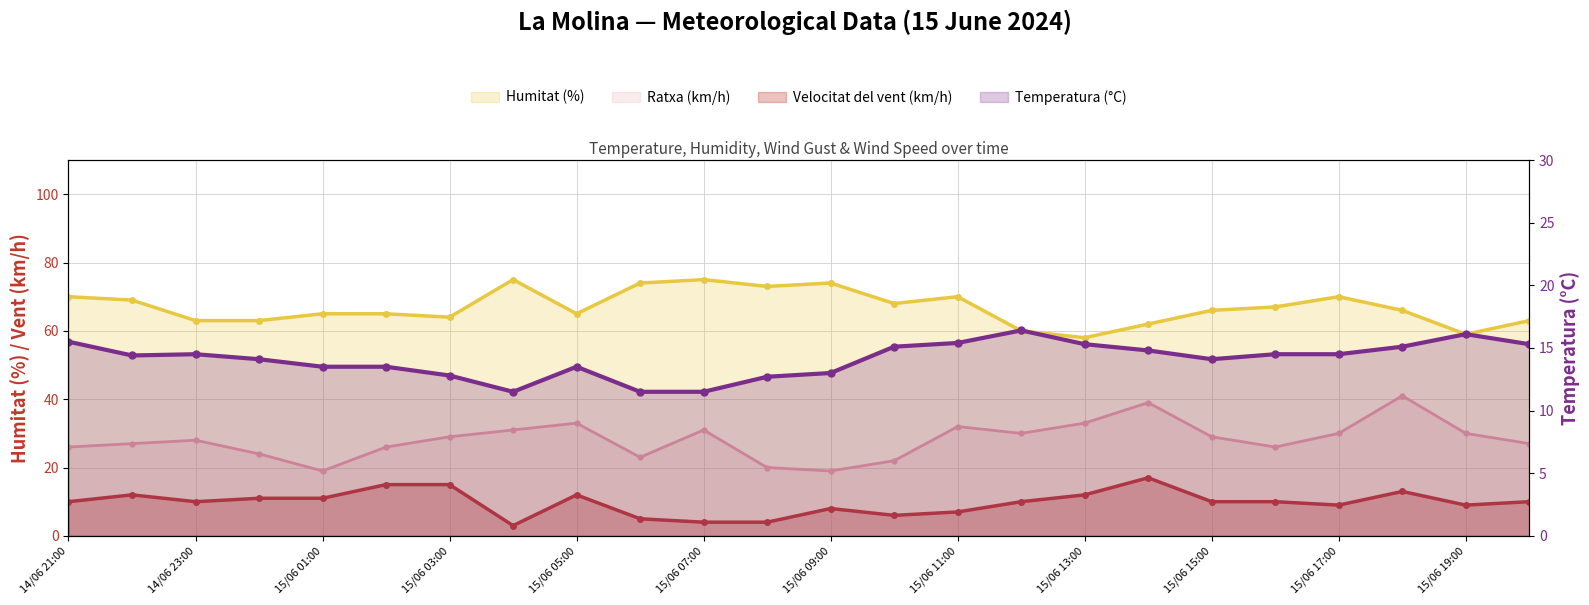

The value of Velocitat del vent (km/h) at 15/06 17:00 is 9.0. True or false?

True